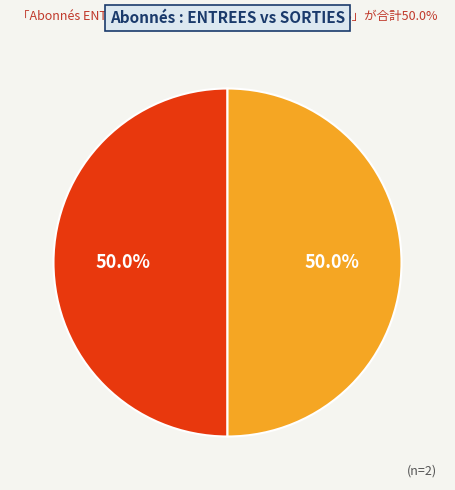

Count the number of slices in the pie.

2